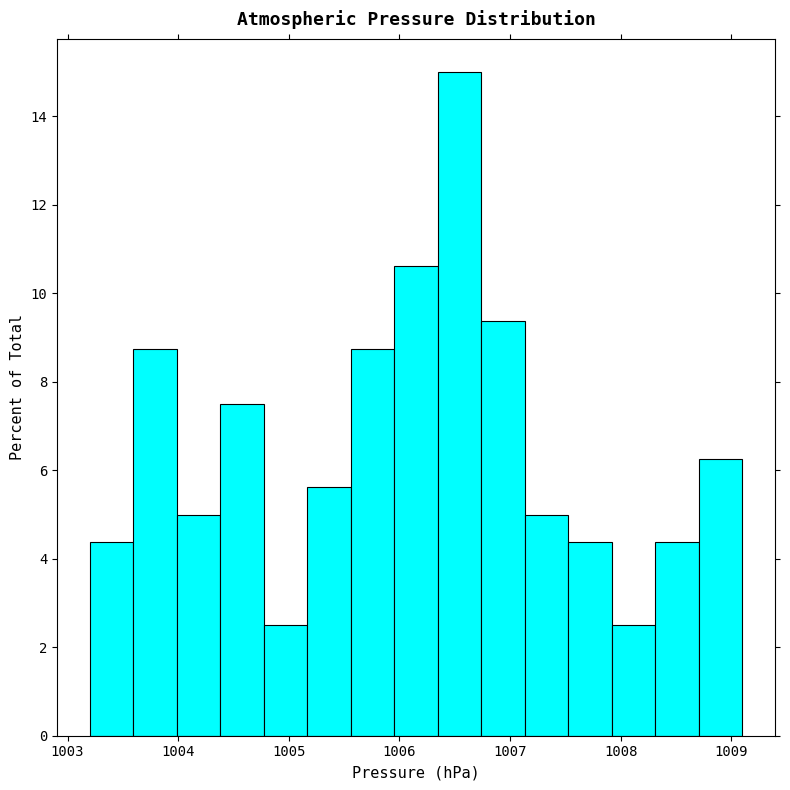

Read against the x-axis, roughly where is the centre of the tallest bar?

1006.5